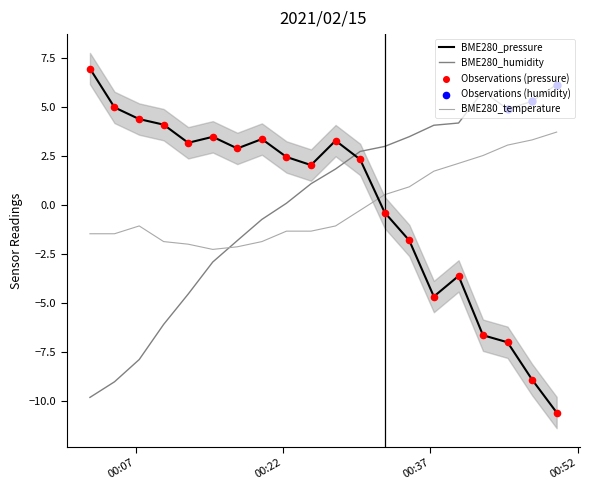

At how many categories does at least one series exceed -2?

20